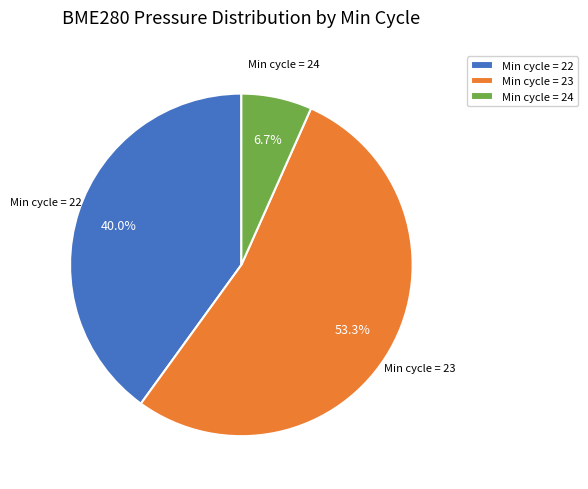

What percentage do Min cycle = 23 and Min cycle = 24 together represent?

60.0%